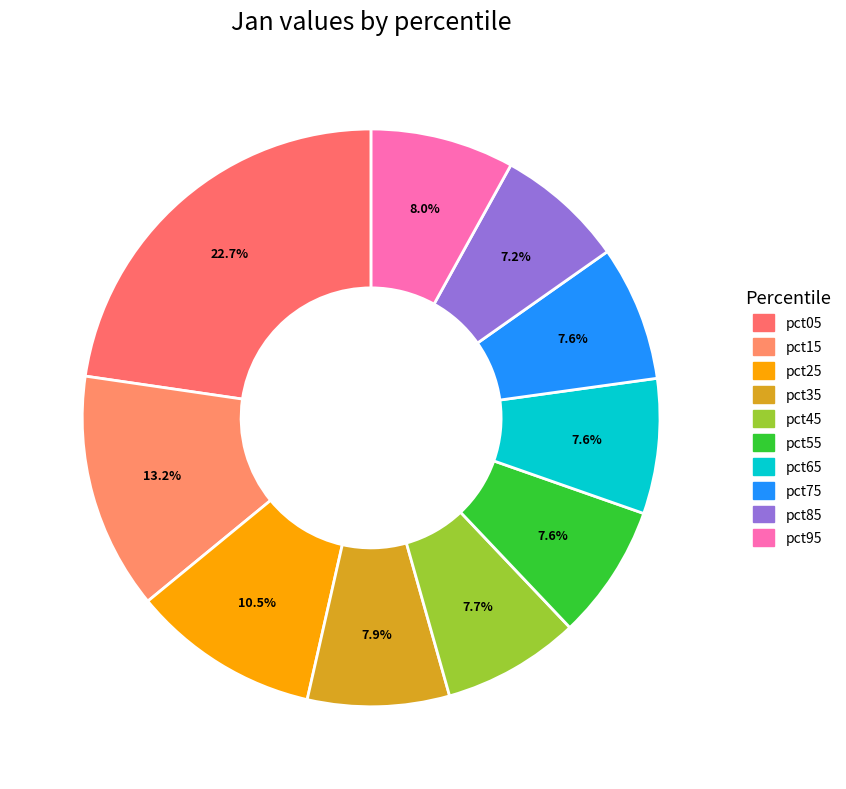

What is the smallest slice in the pie chart?

pct85